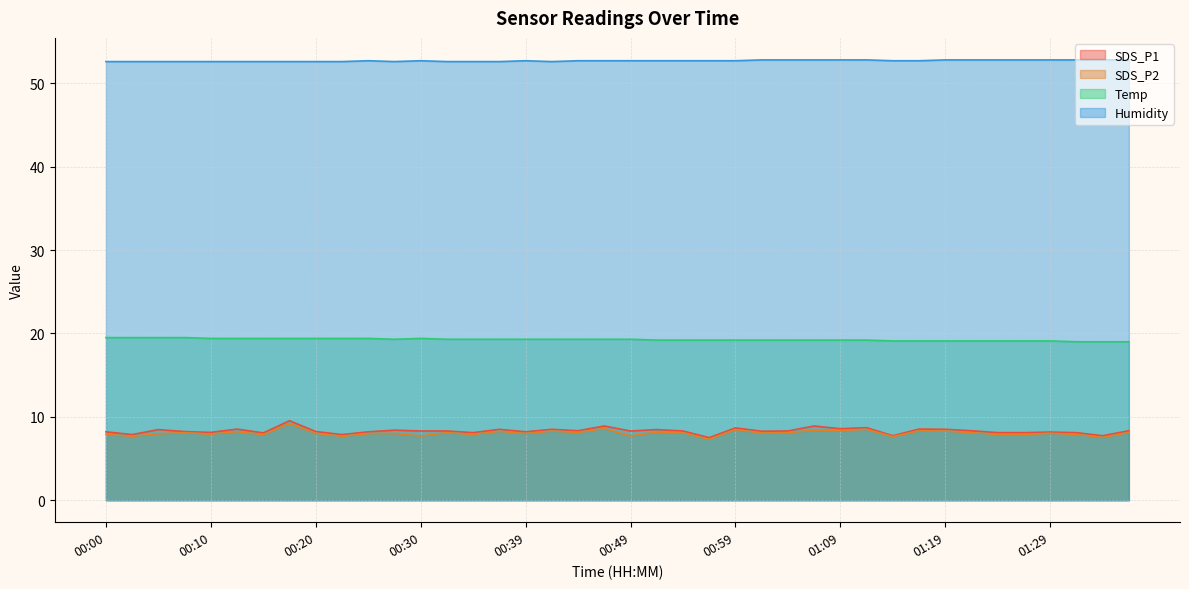

At which label is Humidity closest to 52?

00:00